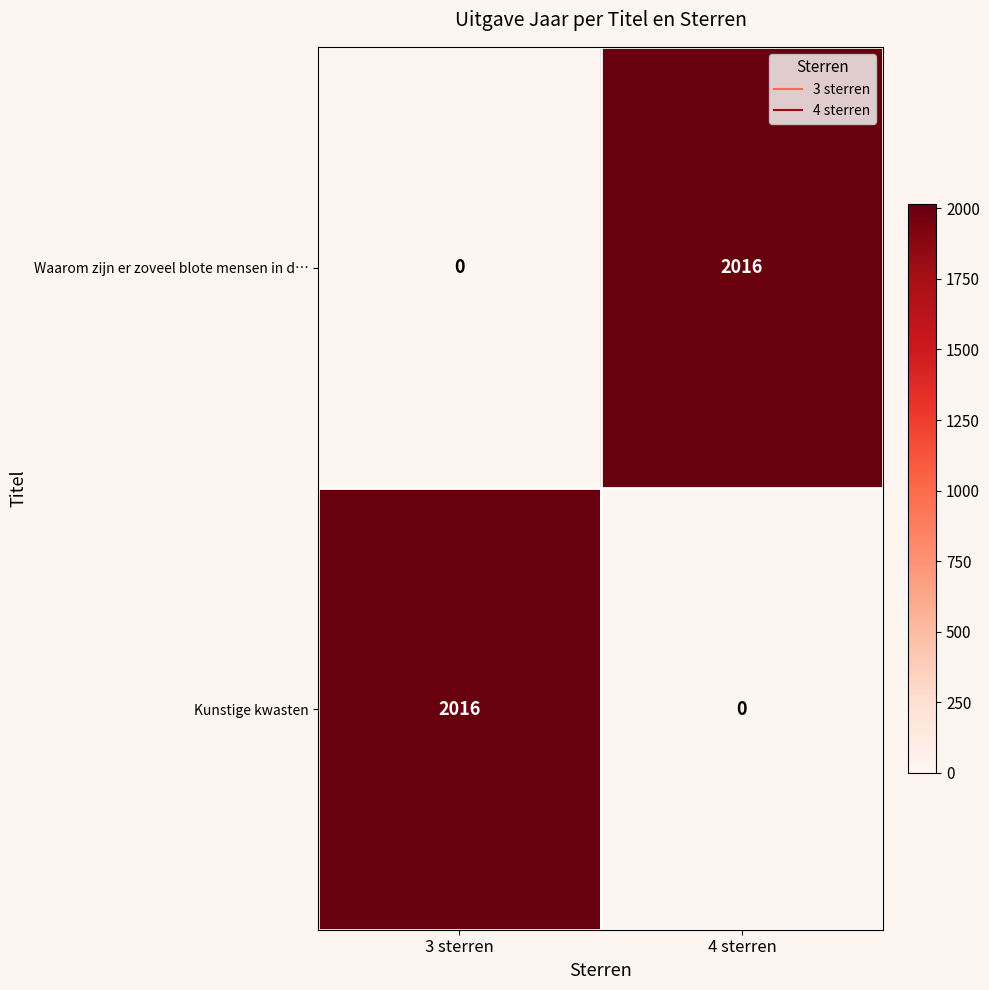

Rank the series by their maximum value, from lowest to highest.

Waarom zijn er zoveel blote mensen in d…, Kunstige kwasten